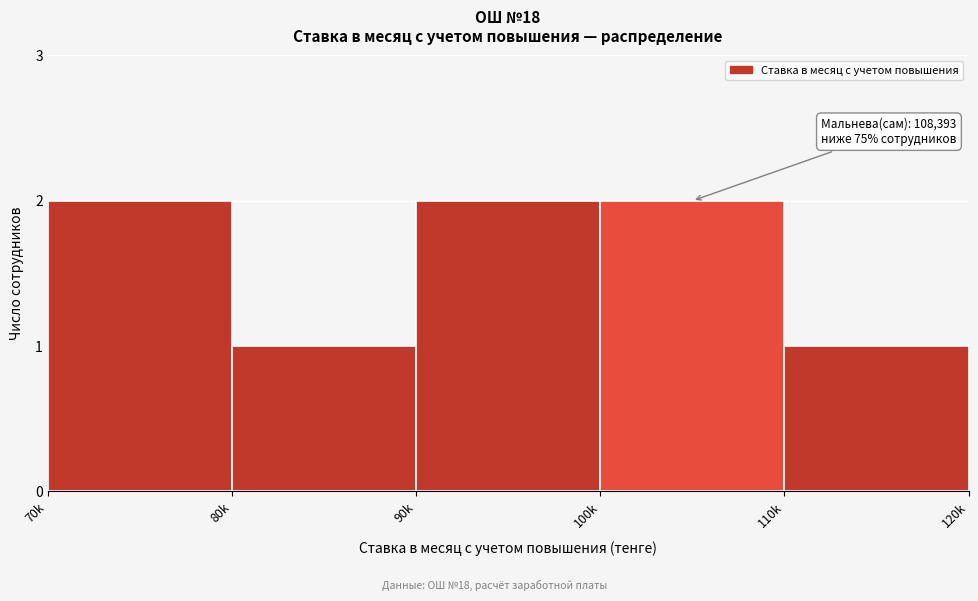

Reading right to left, list all the values displayed in this chart.

110k=1	100k=2	90k=2	80k=1	70k=2